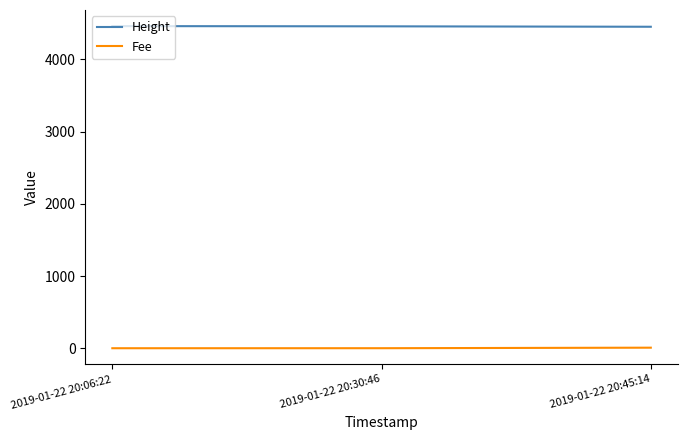

What are all the series names shown in the legend?

Height, Fee